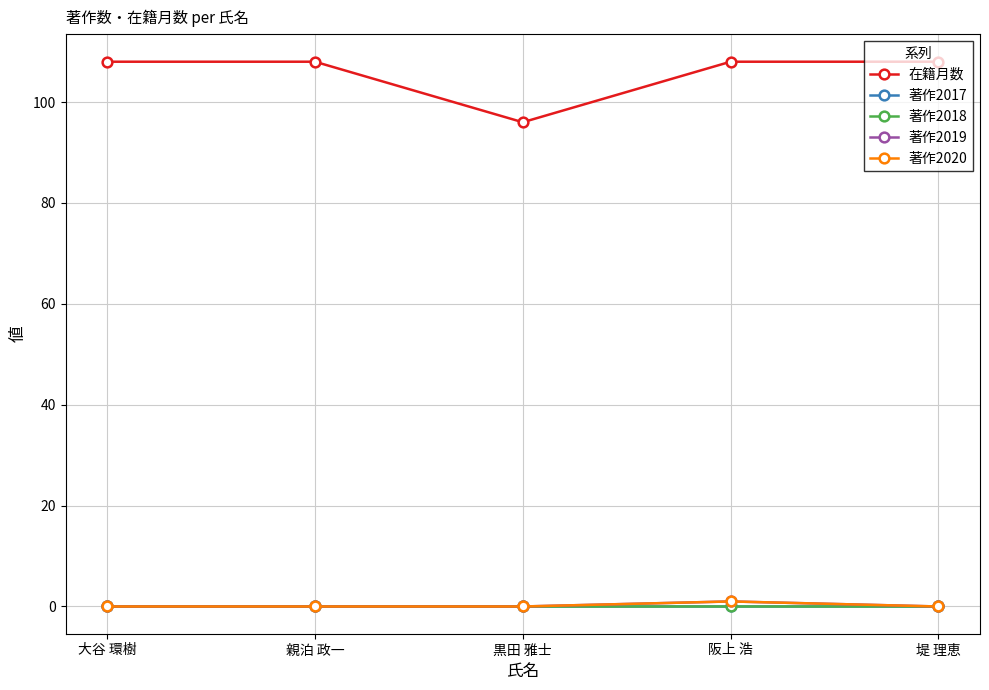

Does the chart have visible grid lines?

Yes